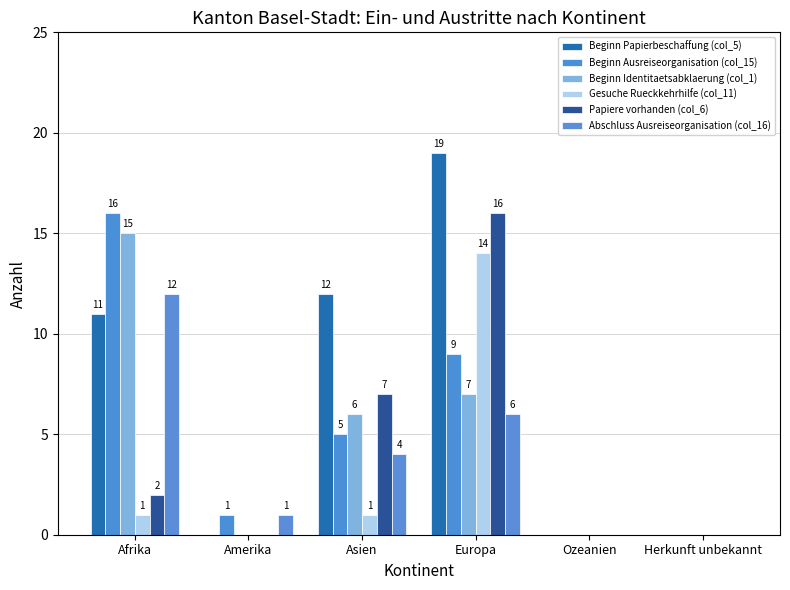

How many groups of bars are there?

6